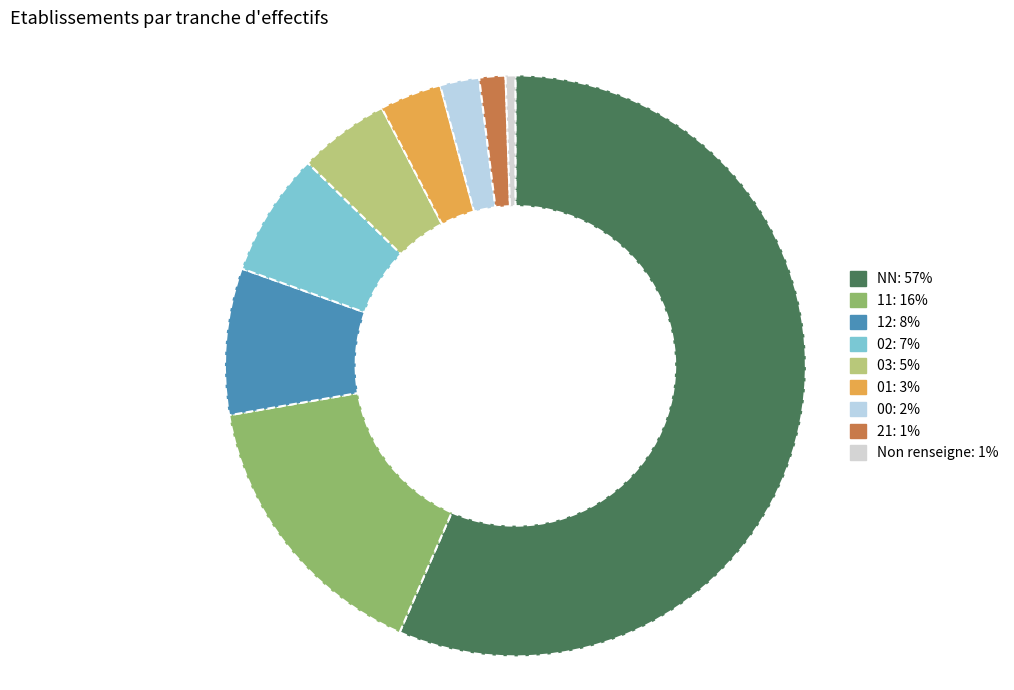

How many segments does this pie chart have?

9